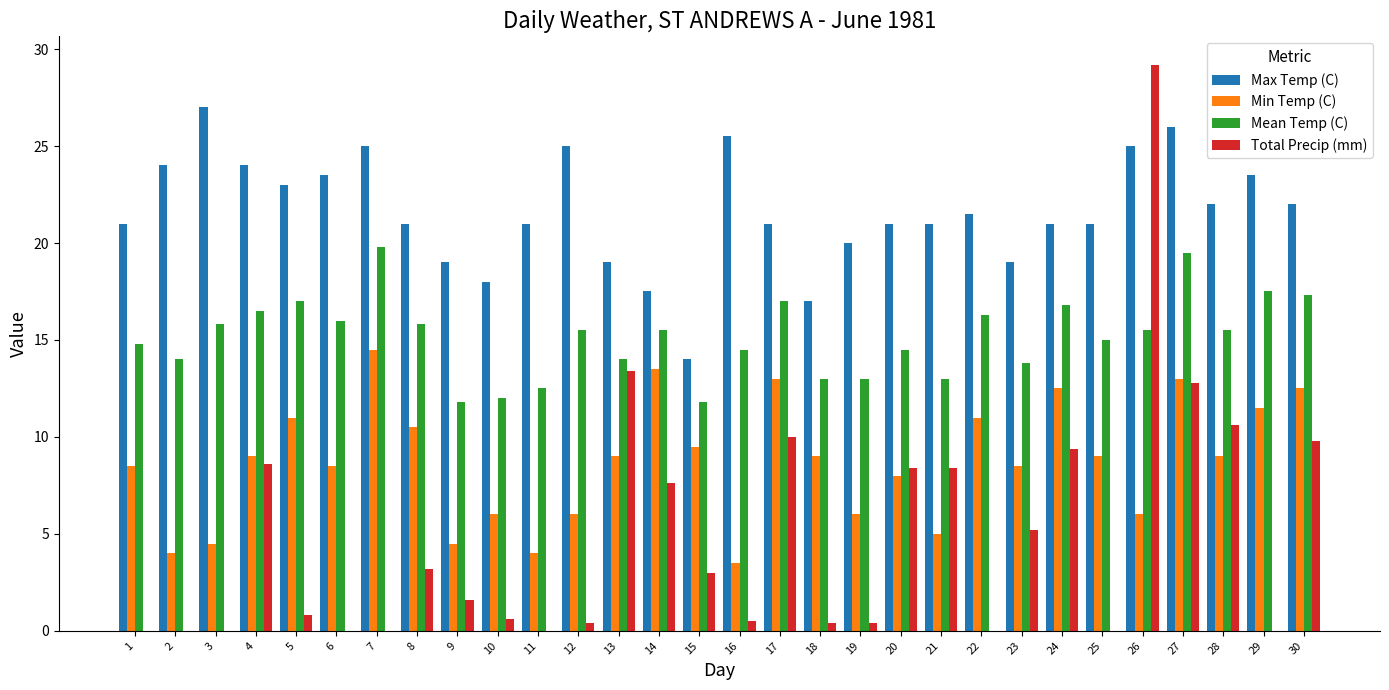

Between 6 and 21, which series saw the biggest shift?

Total Precip (mm)